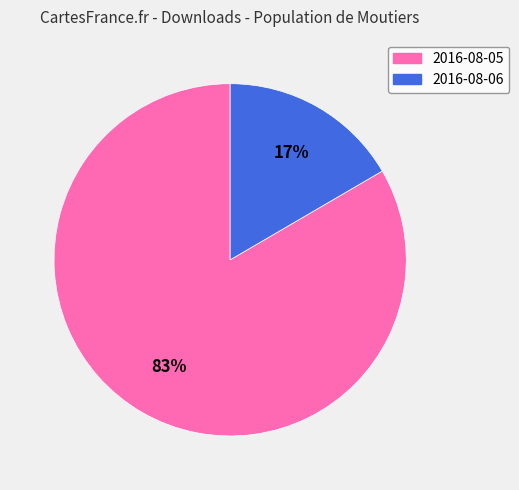

To the nearest percent, what is the average slice percentage?

50%